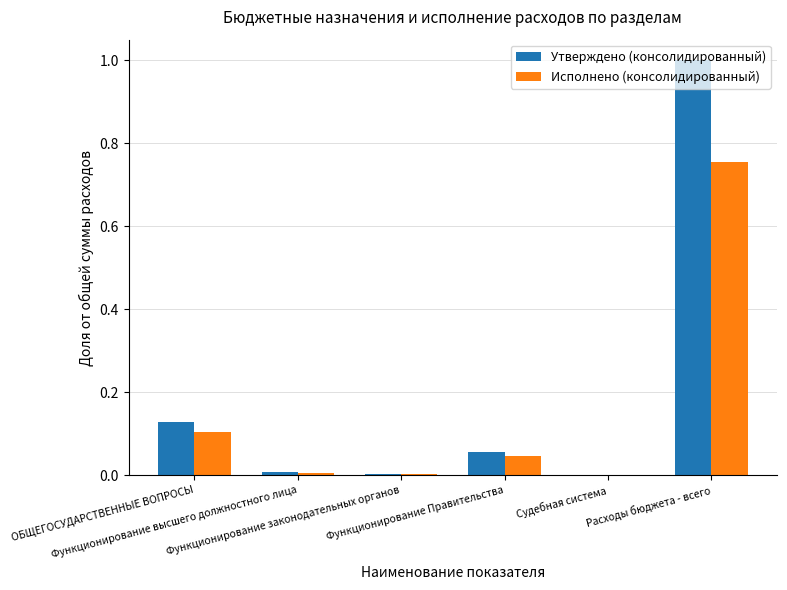

The value of Исполнено (консолидированный) at Судебная система is 0.0. True or false?

True